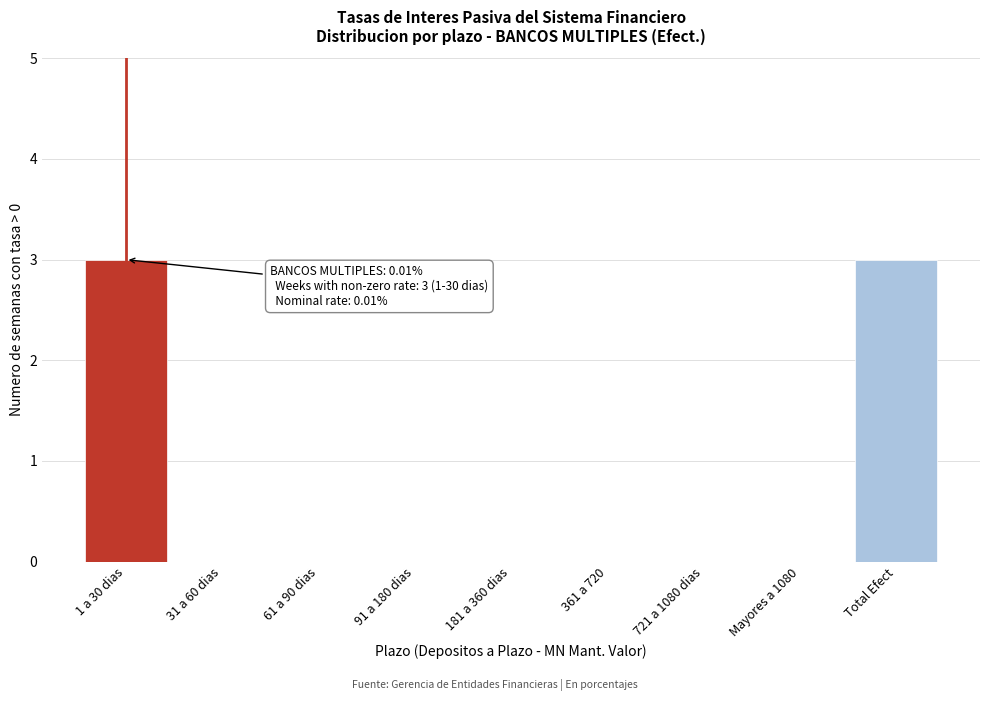

Reading left to right, what are all the values shown in this chart?

1 a 30 dias=3	31 a 60 dias=0	61 a 90 dias=0	91 a 180 dias=0	181 a 360 dias=0	361 a 720=0	721 a 1080 dias=0	Mayores a 1080=0	Total Efect=3